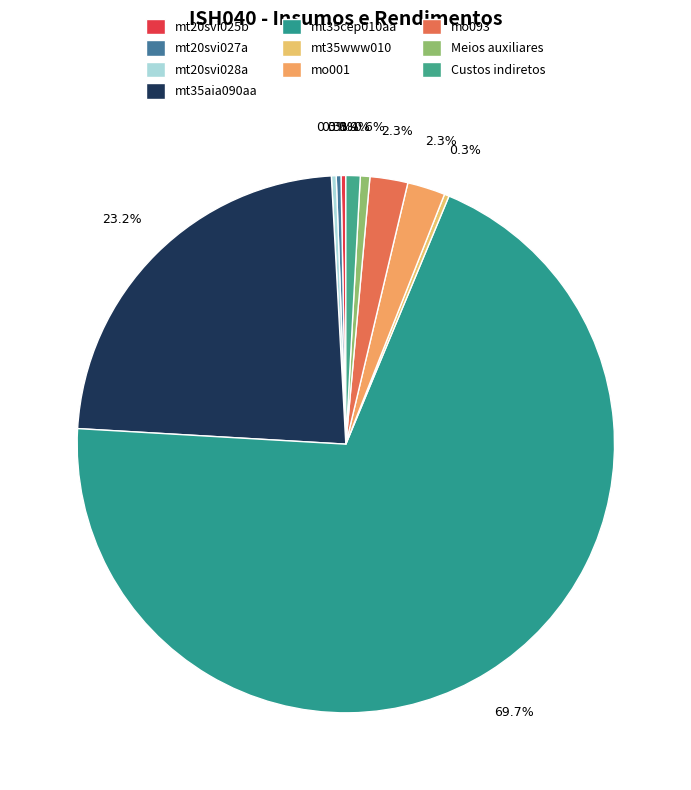

To the nearest percent, what is the combined percentage of mt20svi027a and Meios auxiliares?

1%